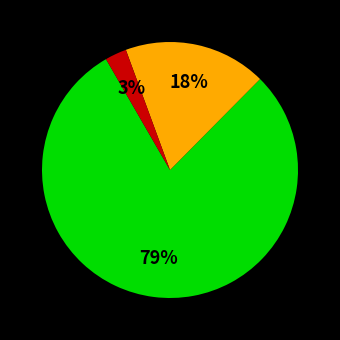

To the nearest percent, what is the average slice percentage?

33%